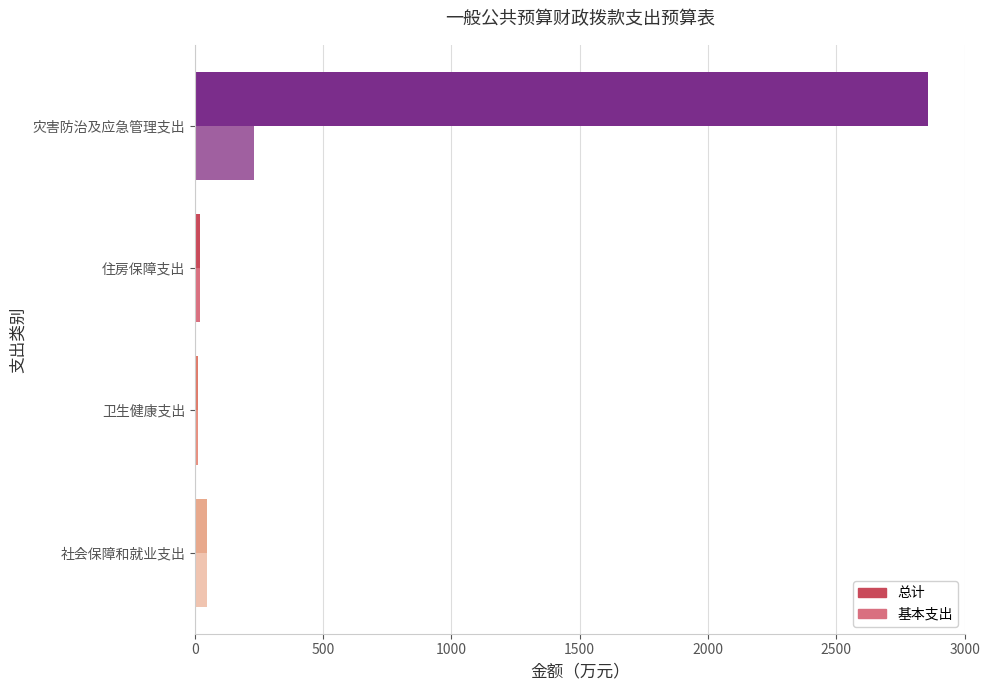

What is the difference between the highest and lowest values at 灾害防治及应急管理支出?

2627.8